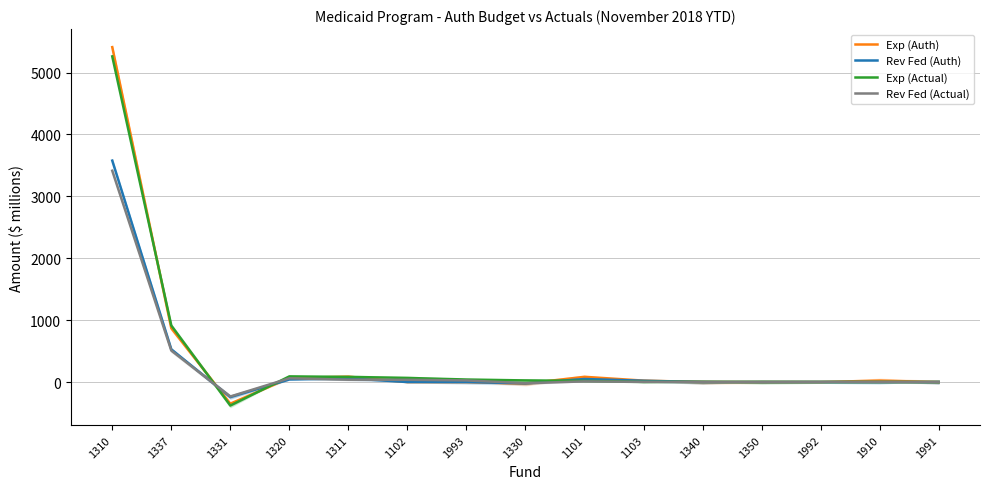

How many lines are shown in the chart?

4